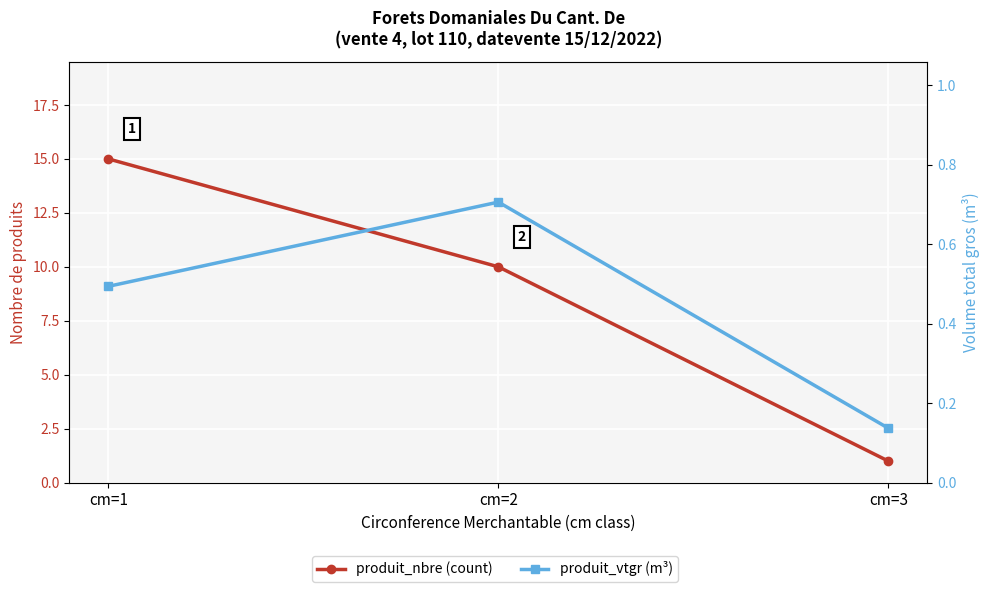

True or false: produit_nbre (count) has a value of 15.0 at cm=1.

True